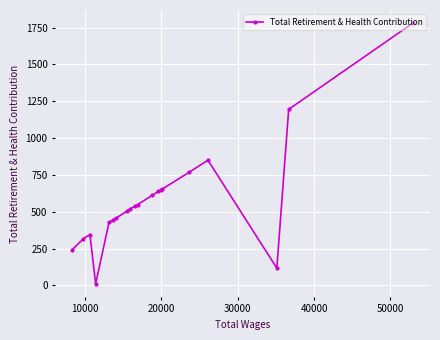

How many data points does each series have?

20